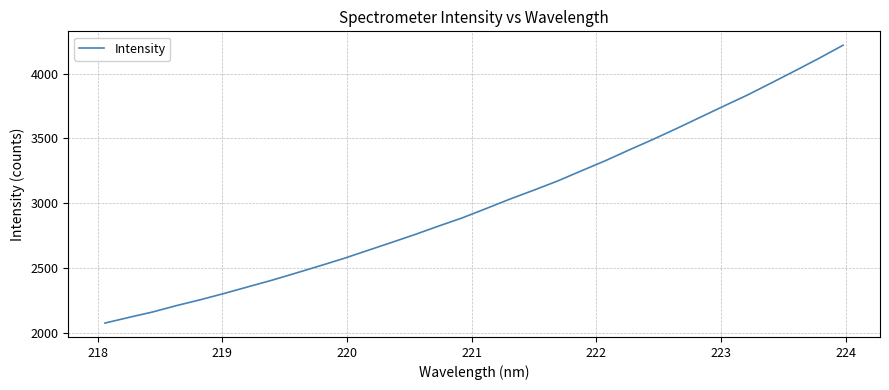

What is the difference between the maximum and minimum values?

2144.3